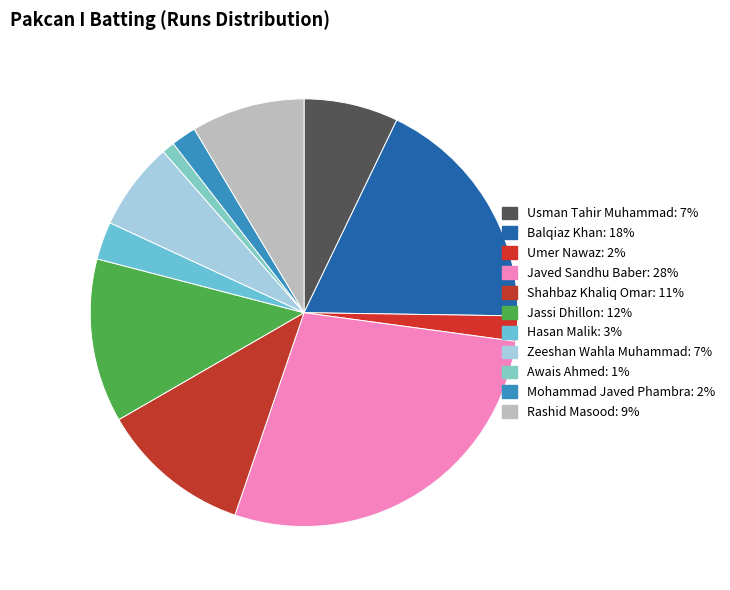

Which category has the smallest portion of the pie?

Awais Ahmed